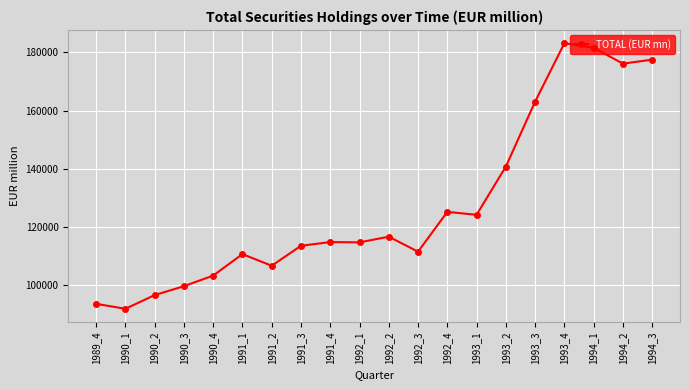

True or false: the data shows 114831.3 at 1991_4.

True